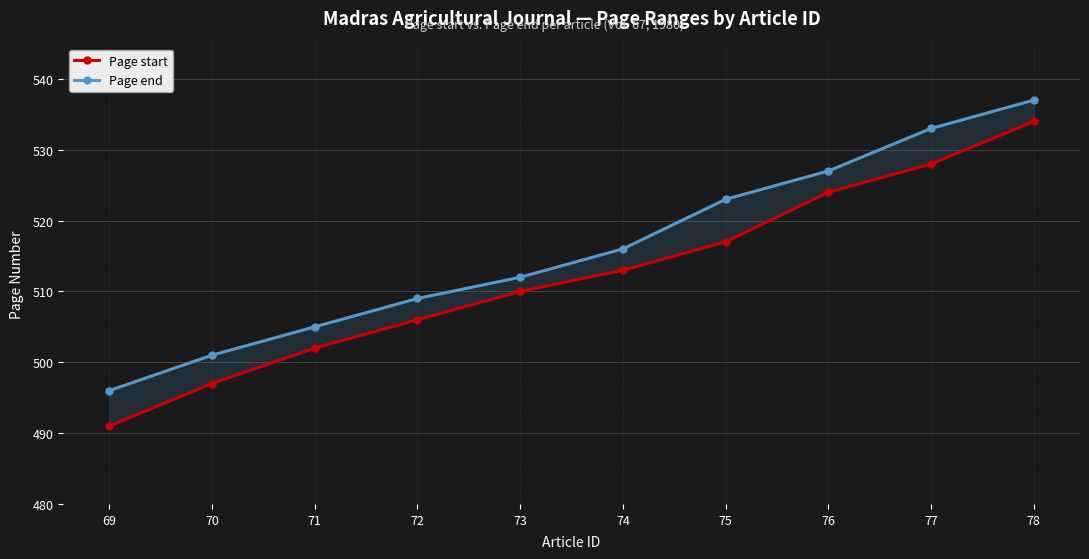

What is the difference between the highest and lowest values at 74?

3